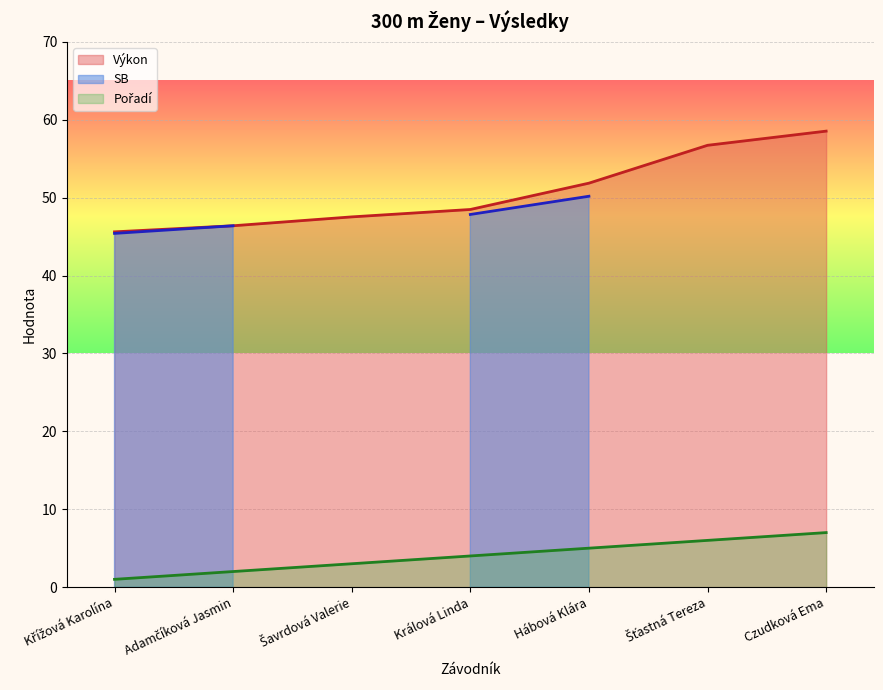

At which label does Výkon reach its peak?

Czudková Ema